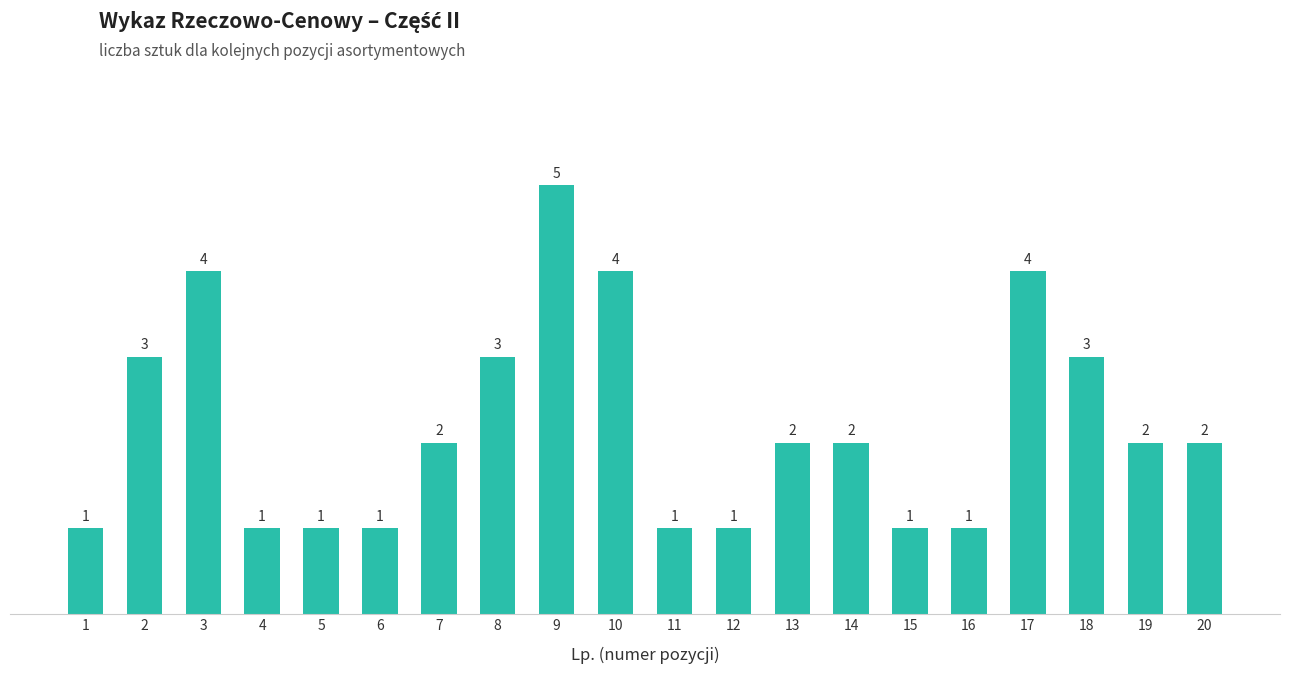

Count the values in the range 1 to 3.

16